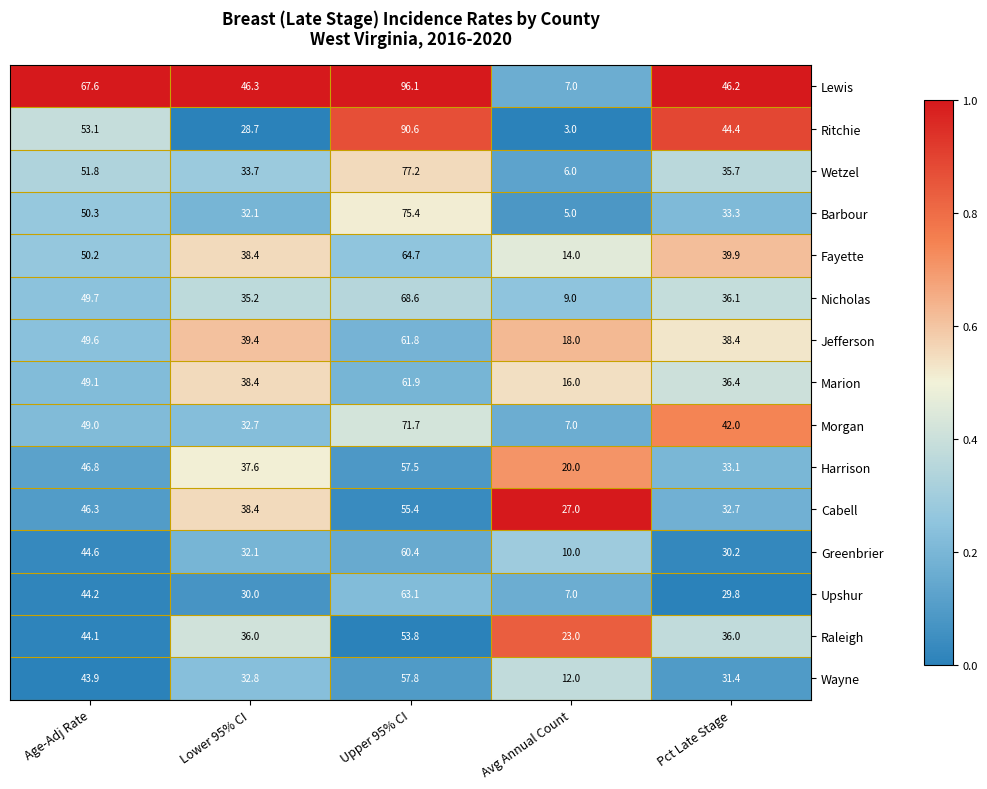

What is the spread (max minus min) of values at Age-Adj Rate?

23.7